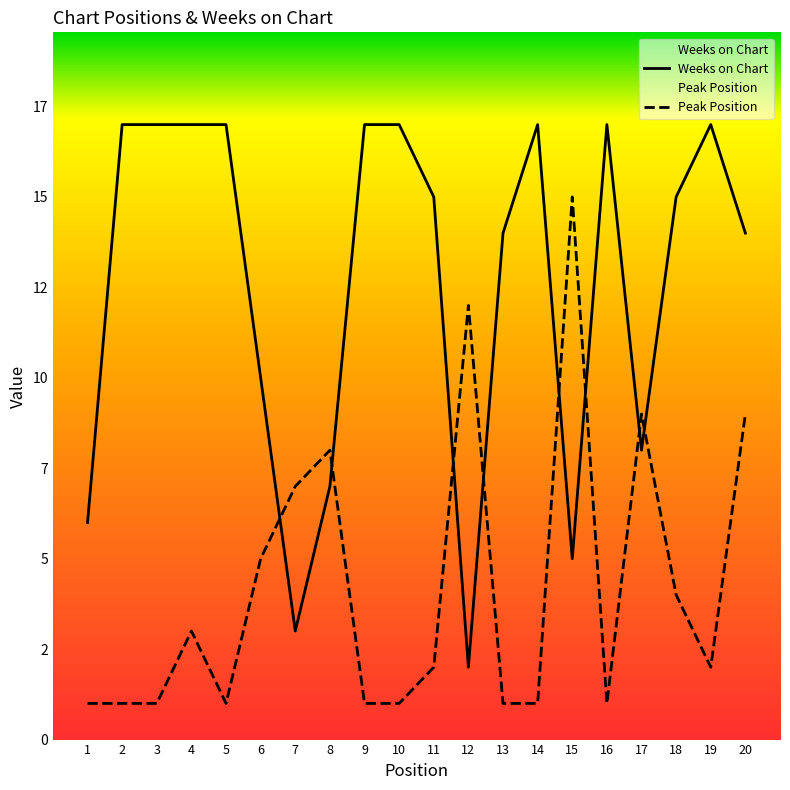

At 14, list the series in order from smallest to largest.

Peak Position, Weeks on Chart